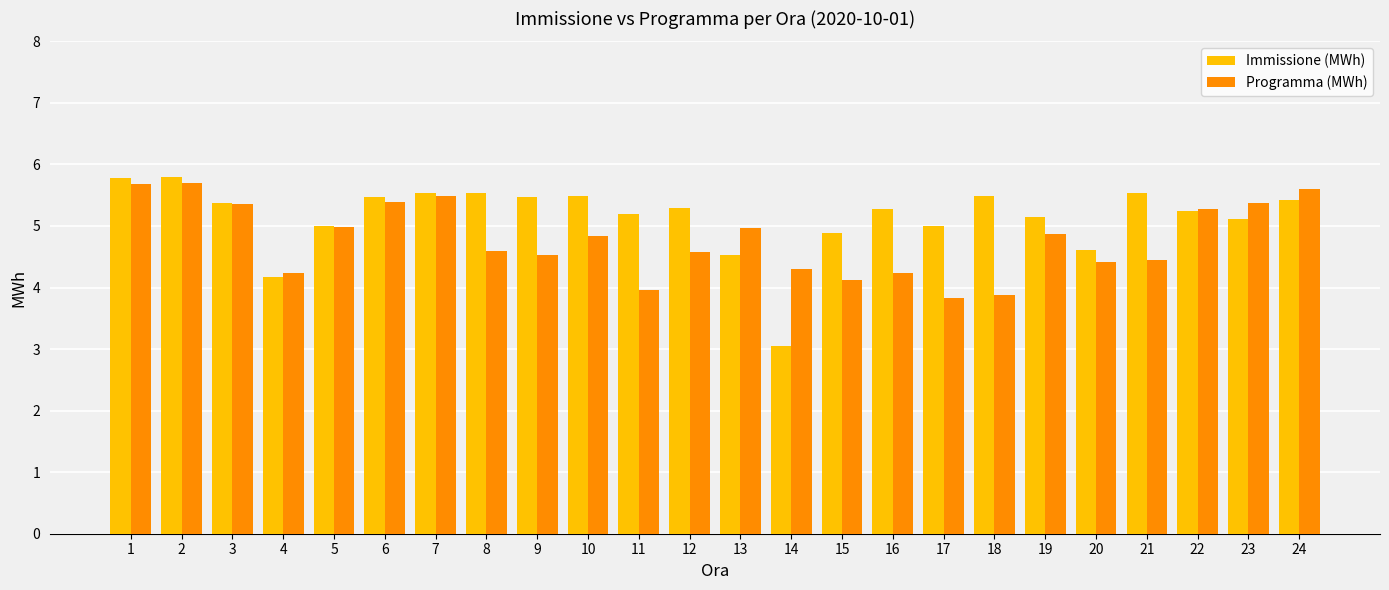

The Programma (MWh) series shows 1.9 at 4. True or false?

False